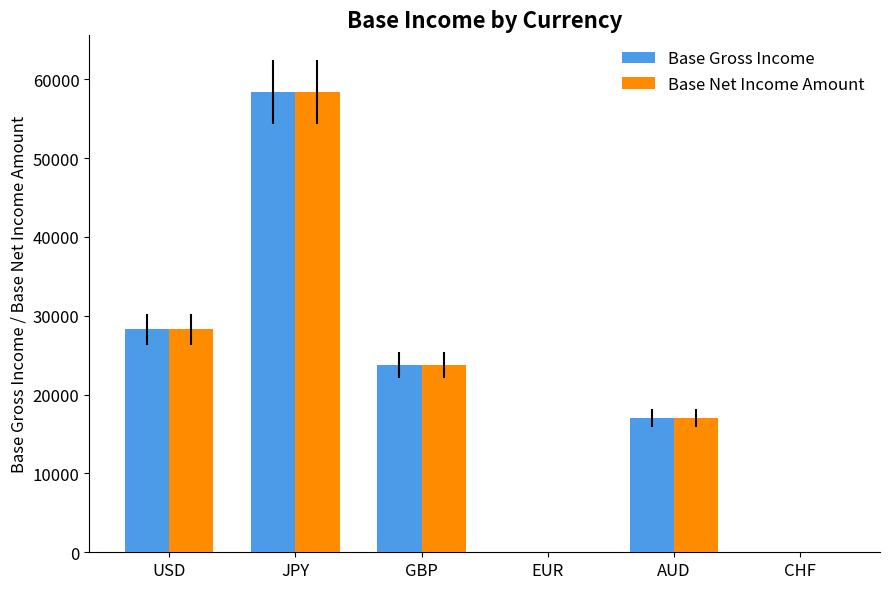

What is the sum of all Base Gross Income values?

127441.9